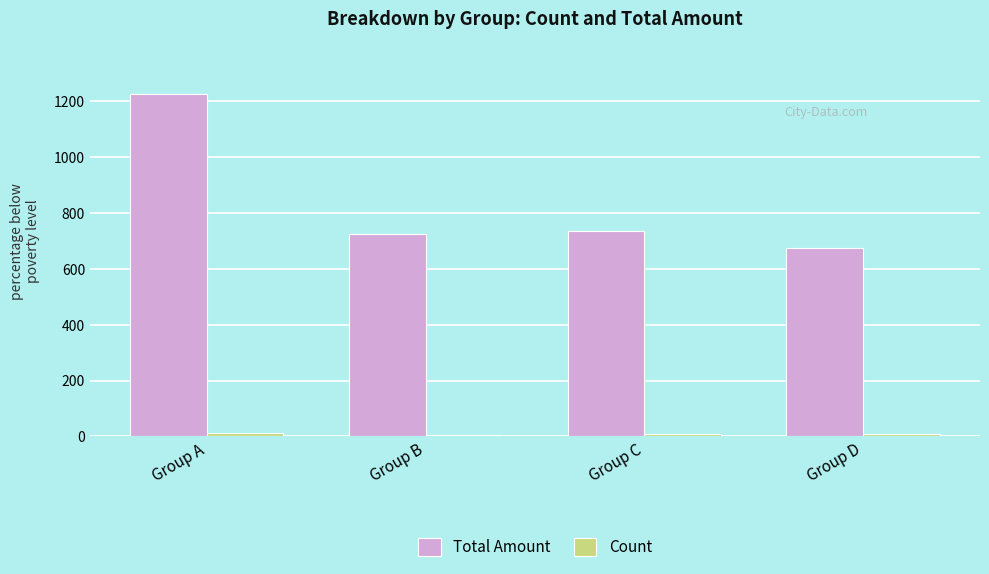

What is the difference between the second highest and minimum values in the Total Amount series?

60